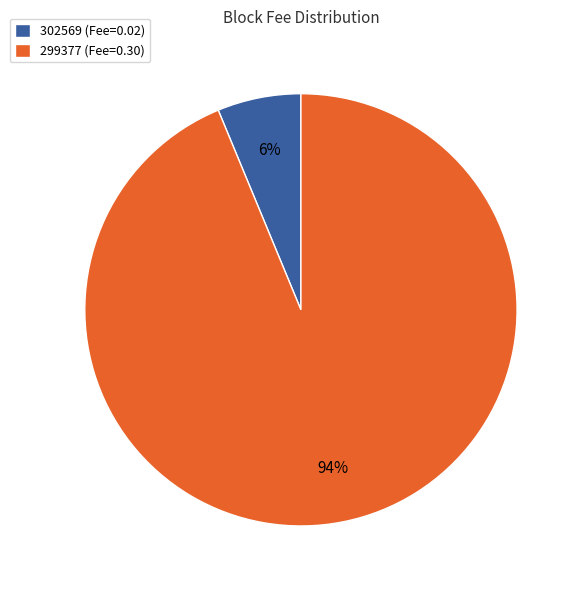

What percentage is the 302569 (Fee=0.02) slice, to the nearest percent?

6%